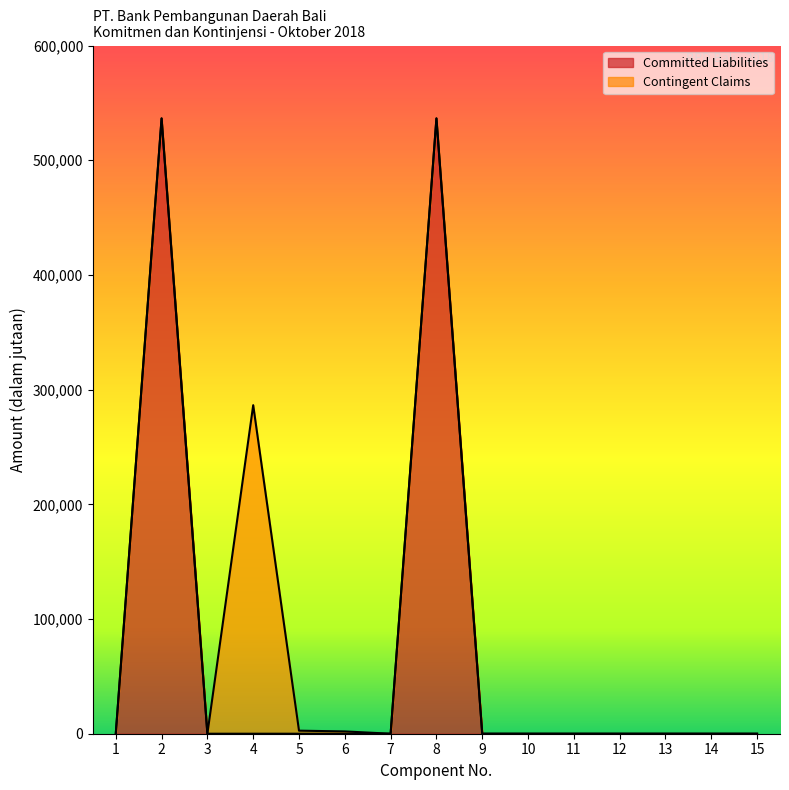

The value of Committed Liabilities at 9 is 231728. True or false?

False